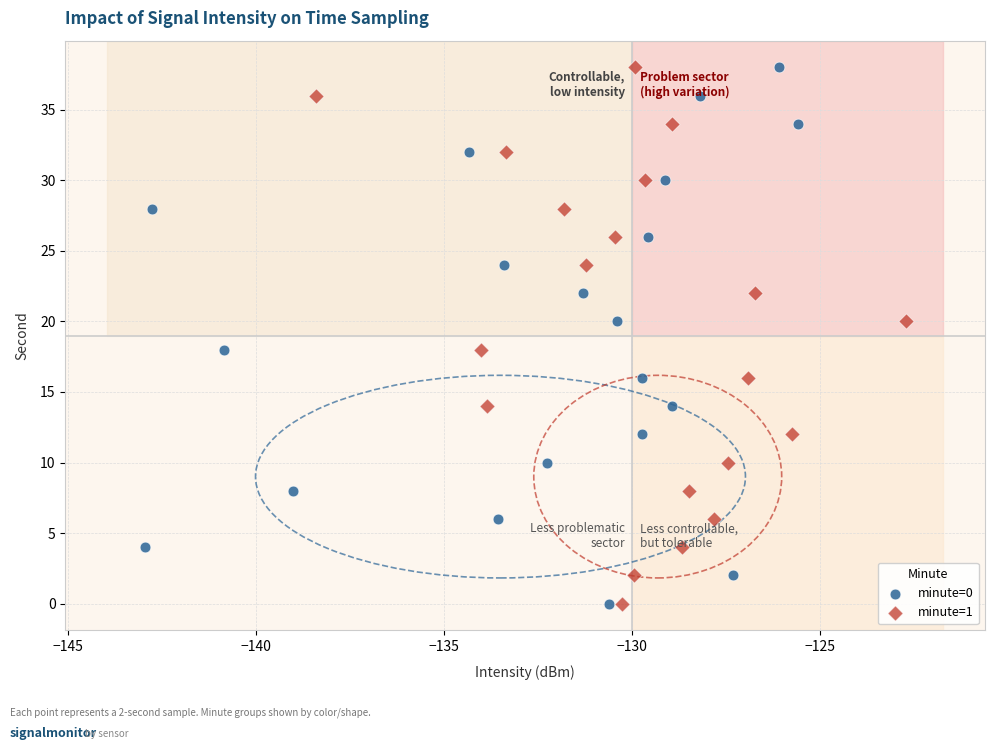

What are all the series names shown in the legend?

minute=0, minute=1